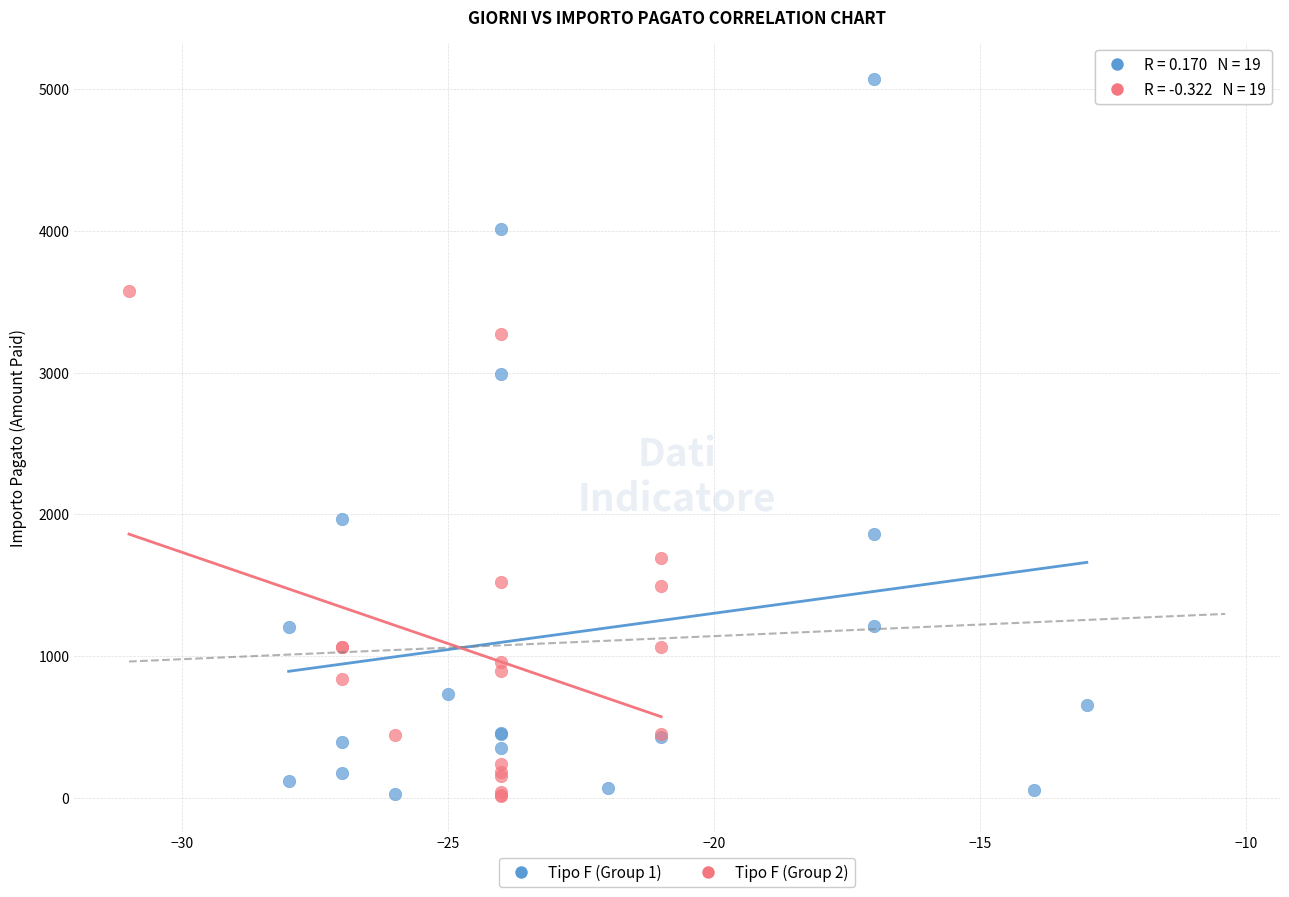

Which series contains the highest Y value?

Tipo F (Group 1)